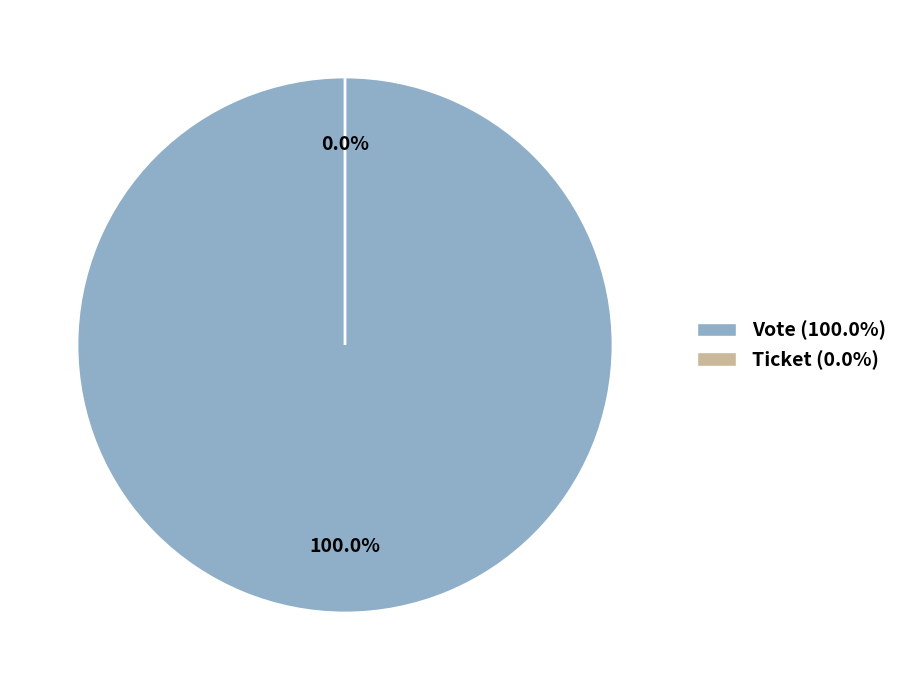

Rank the categories by value from lowest to highest.

Ticket (io_index=0), Vote (io_index=1)